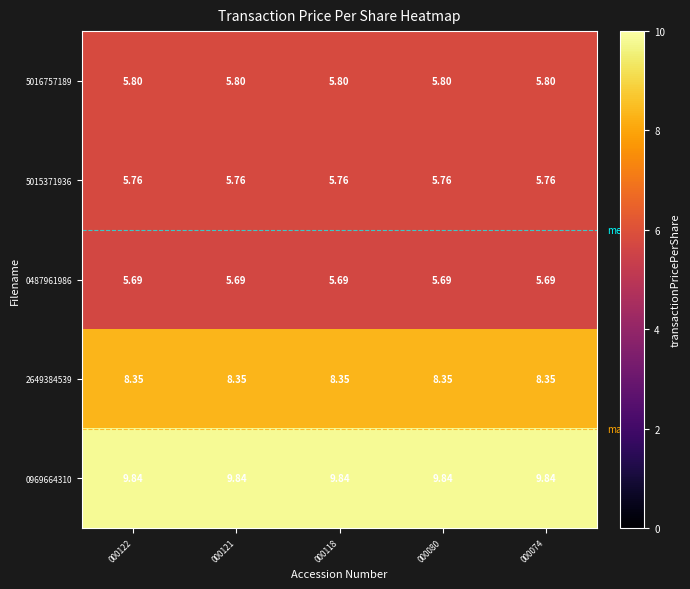

Is the value of 0487961986 at 000122 greater than the value of 2649384539 at 000074?

No